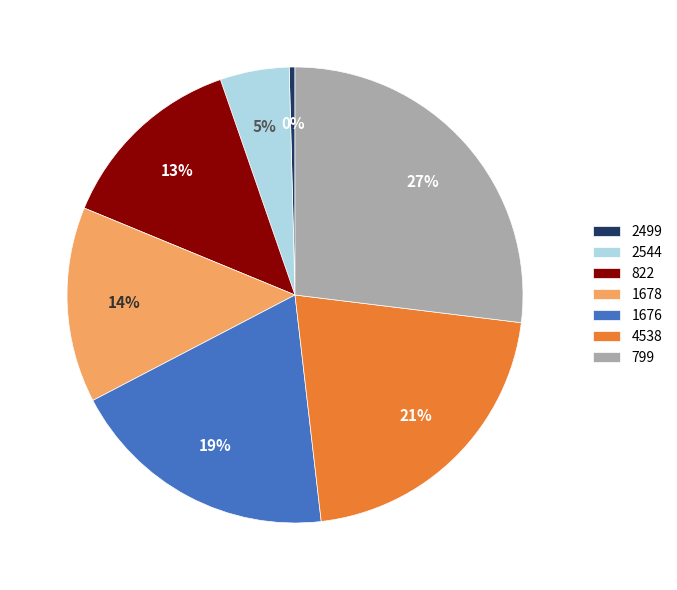

What percentage is the 799 slice, to the nearest percent?

27%